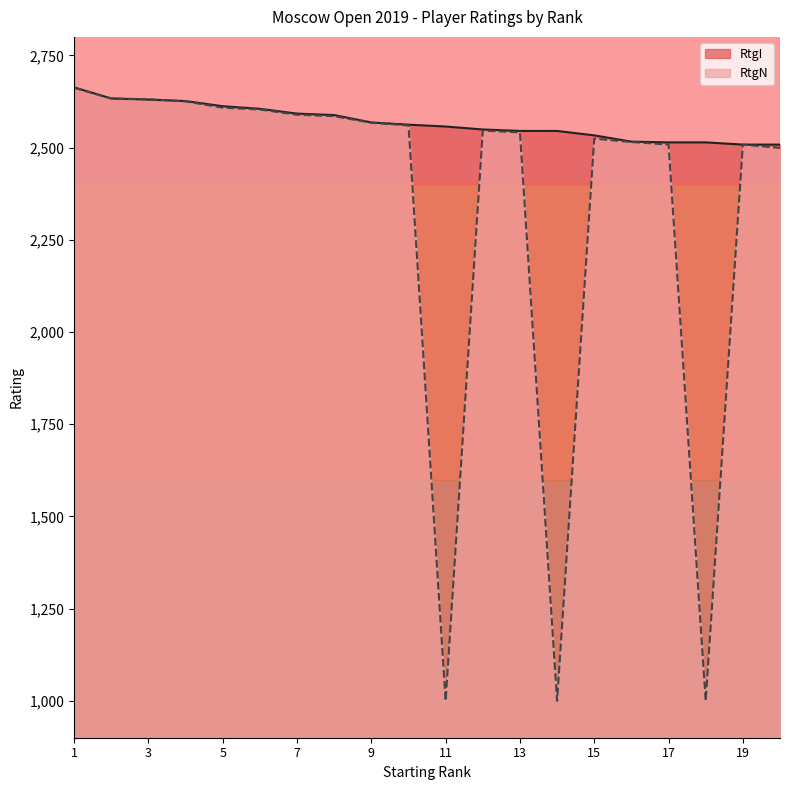

True or false: RtgI has more than 1 interior local peaks.

False